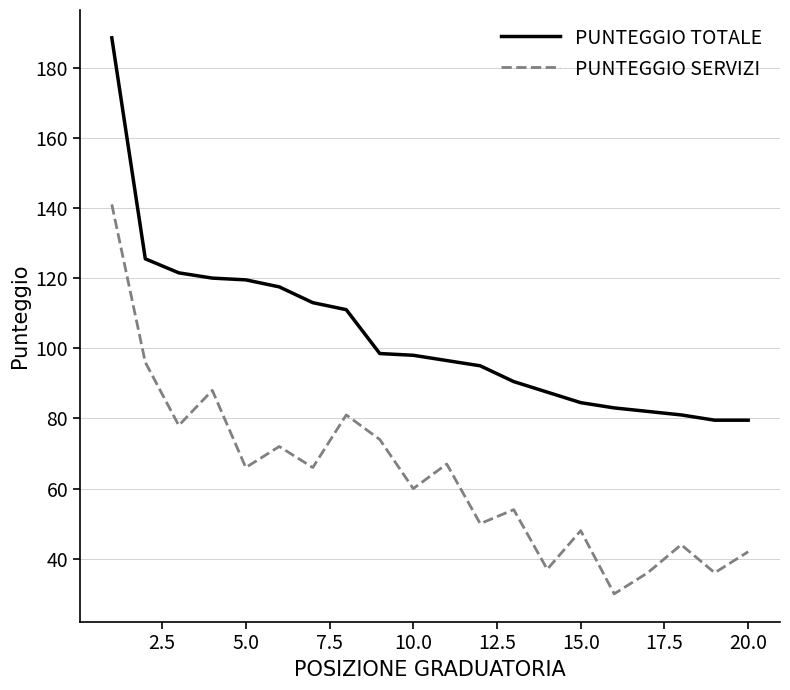

List the series in order of their peak value, highest first.

PUNTEGGIO TOTALE, PUNTEGGIO SERVIZI